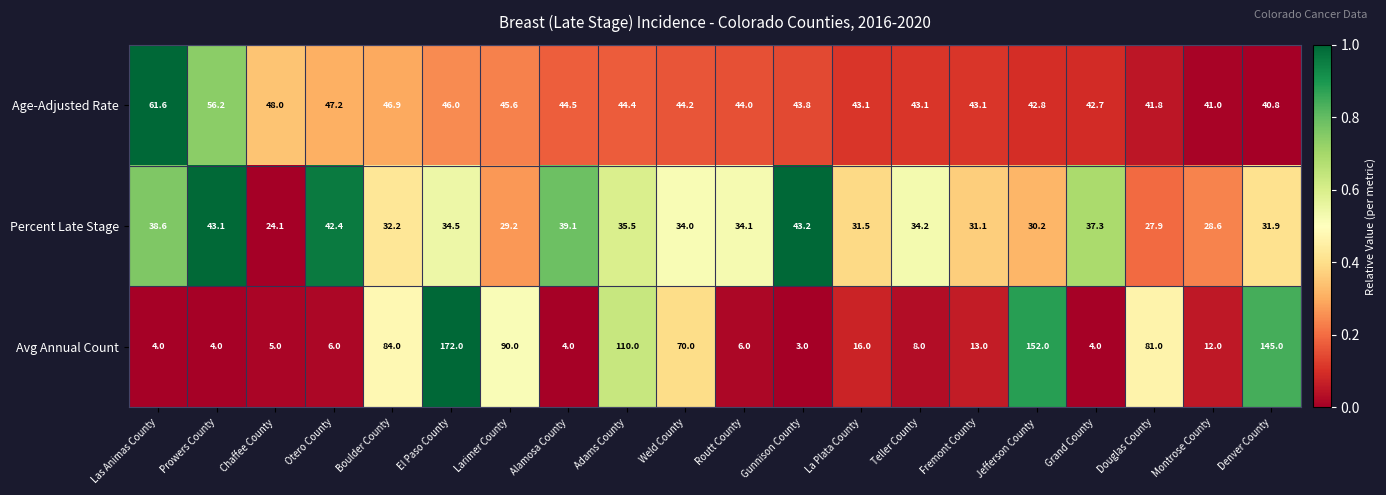

What is the spread (max minus min) of values at Fremont County?

30.1